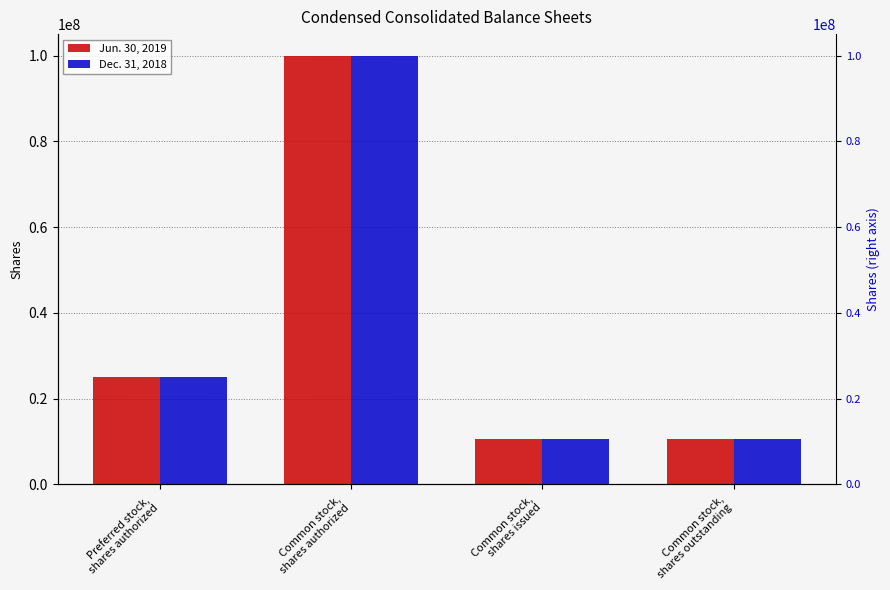

What position from the left is Common stock,
shares outstanding?

4